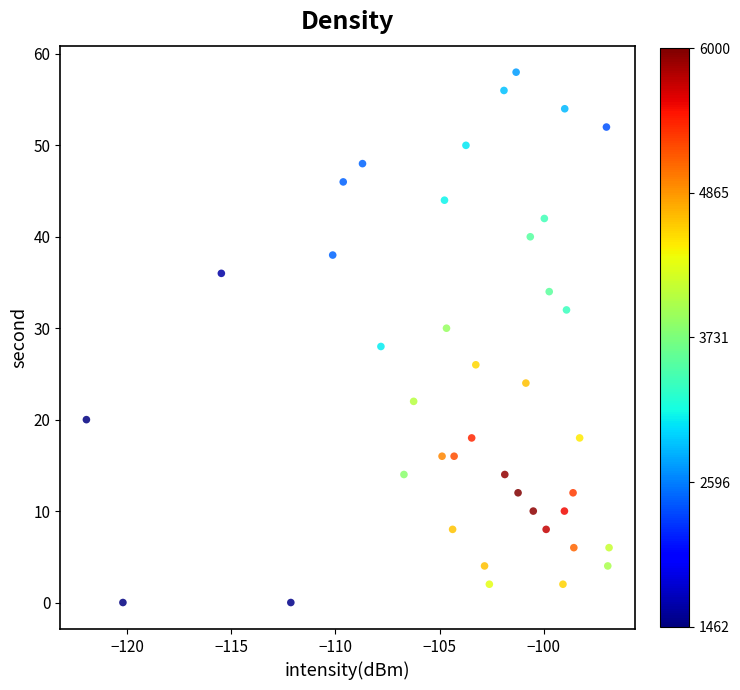

What is the range of Y values (max minus min)?

58